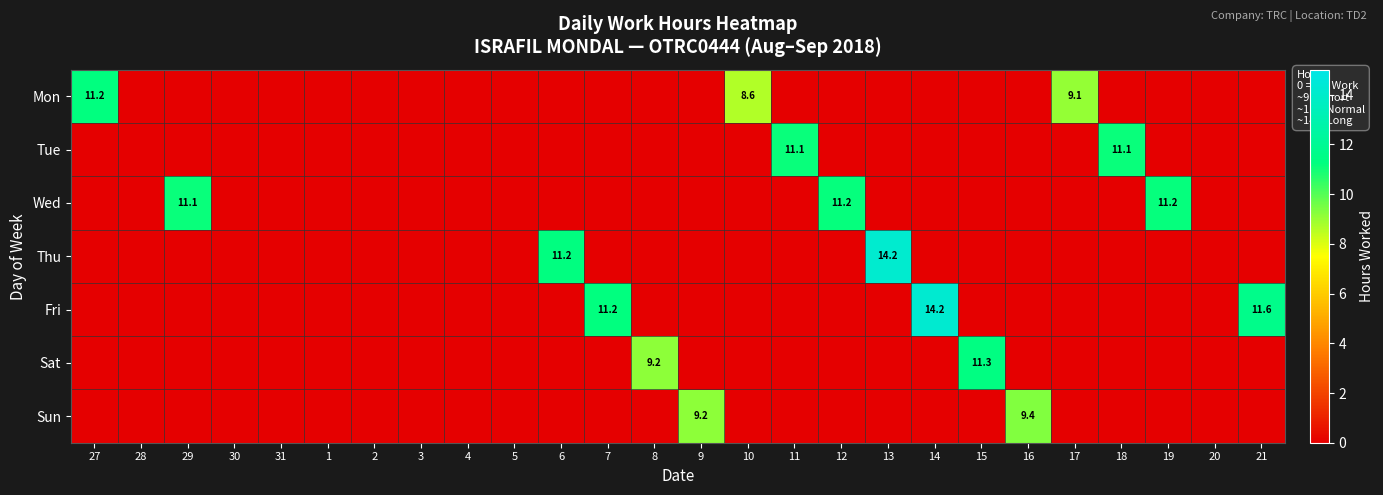

What is the approximate value of Thu at 6?

11.2